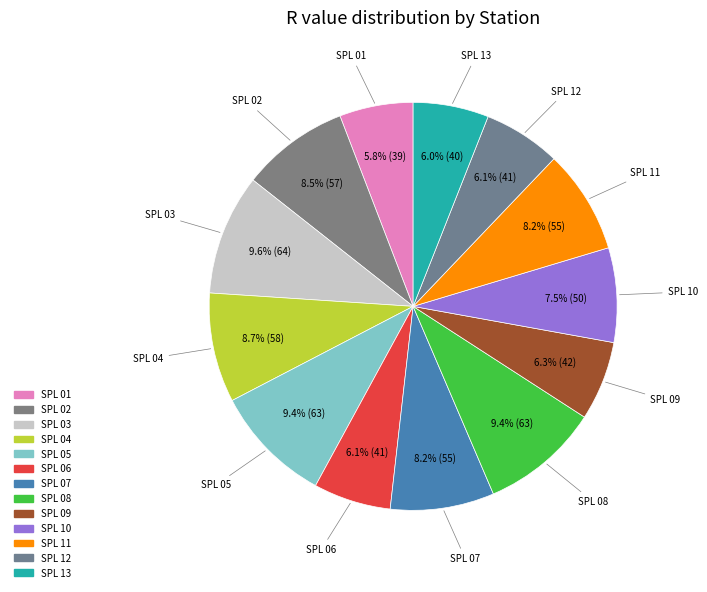

Count the number of slices in the pie.

13